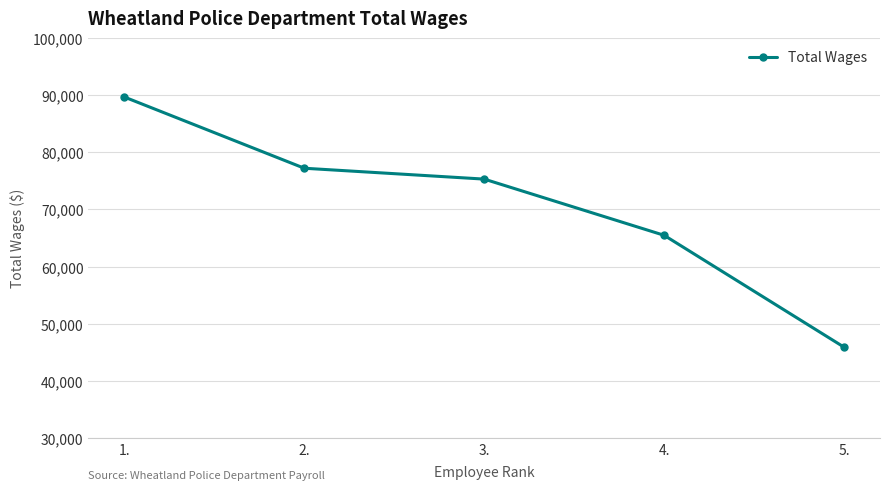

What is the change in value from 1. to 5.?

-43777